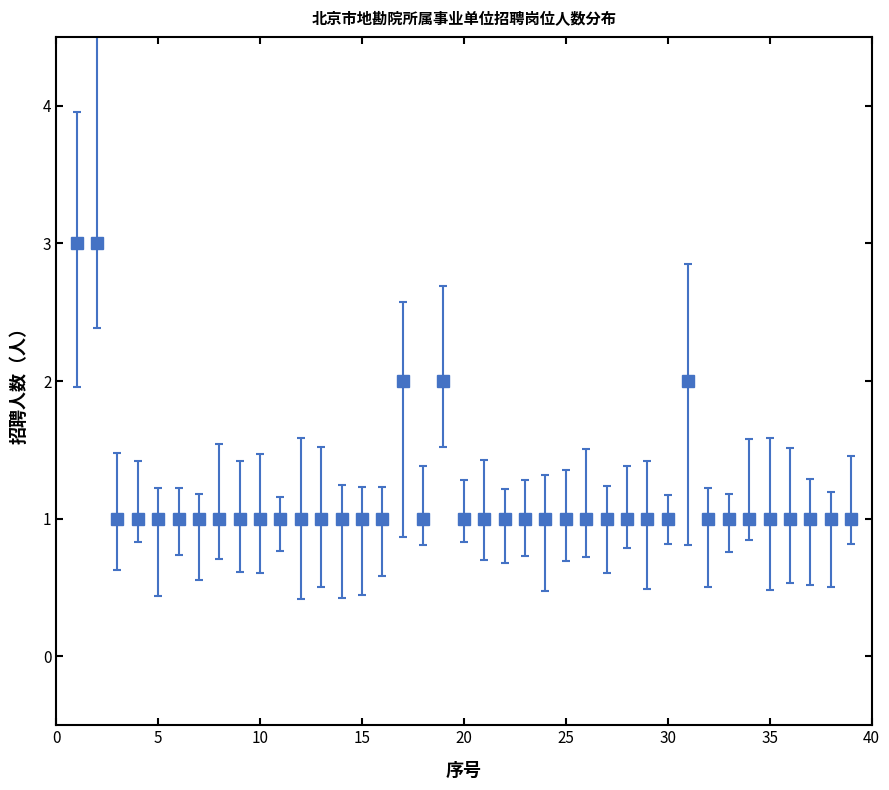

What is the greatest value displayed?

3